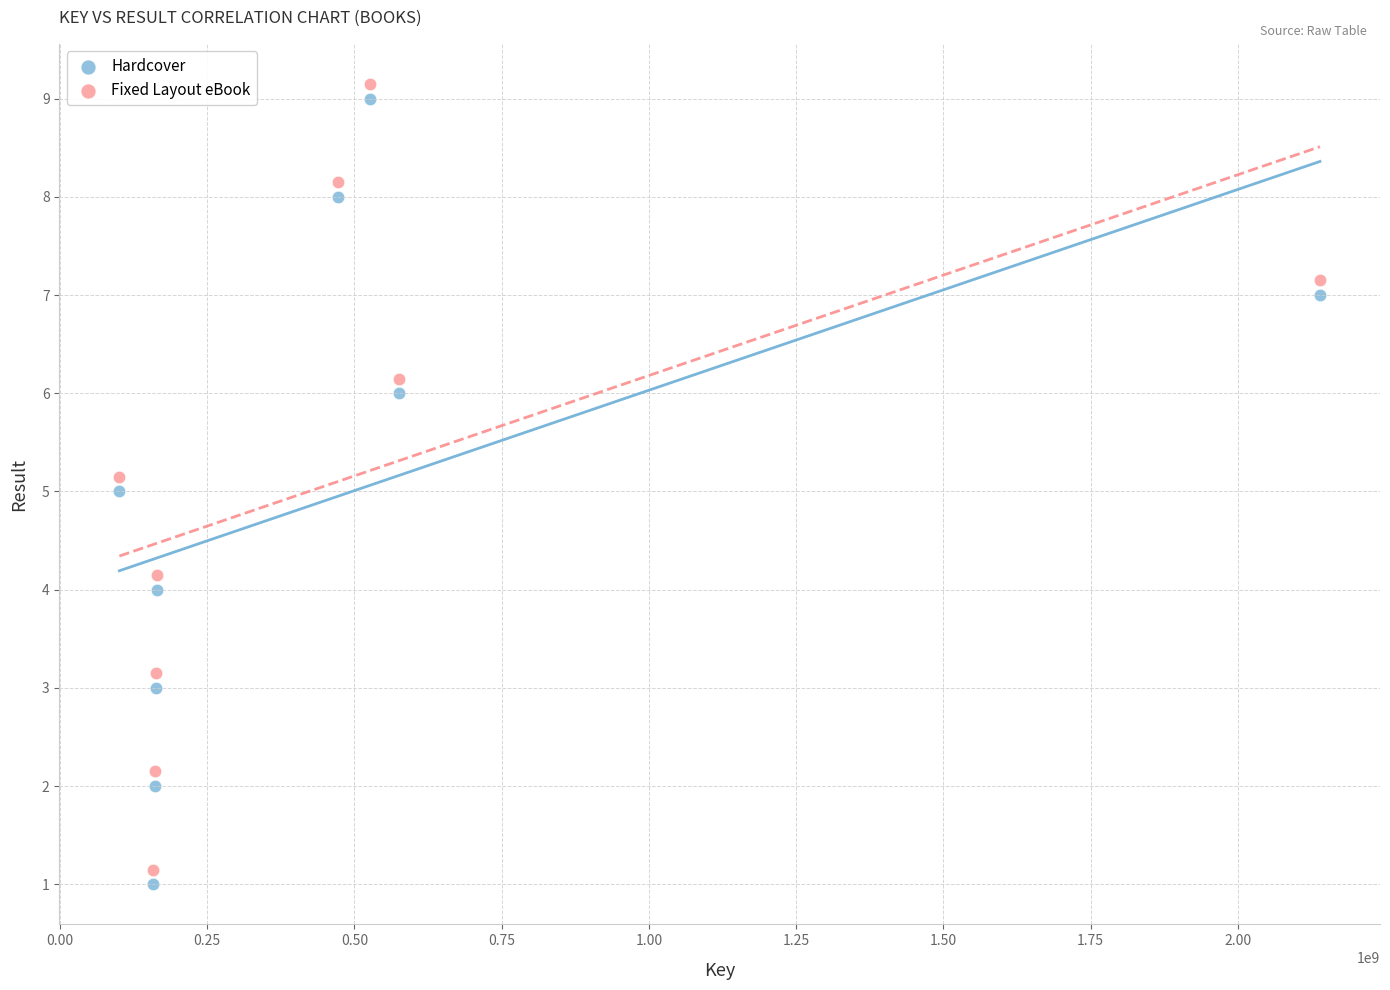

What is the X range (max minus min) for the scatter plot?

2038925554.0